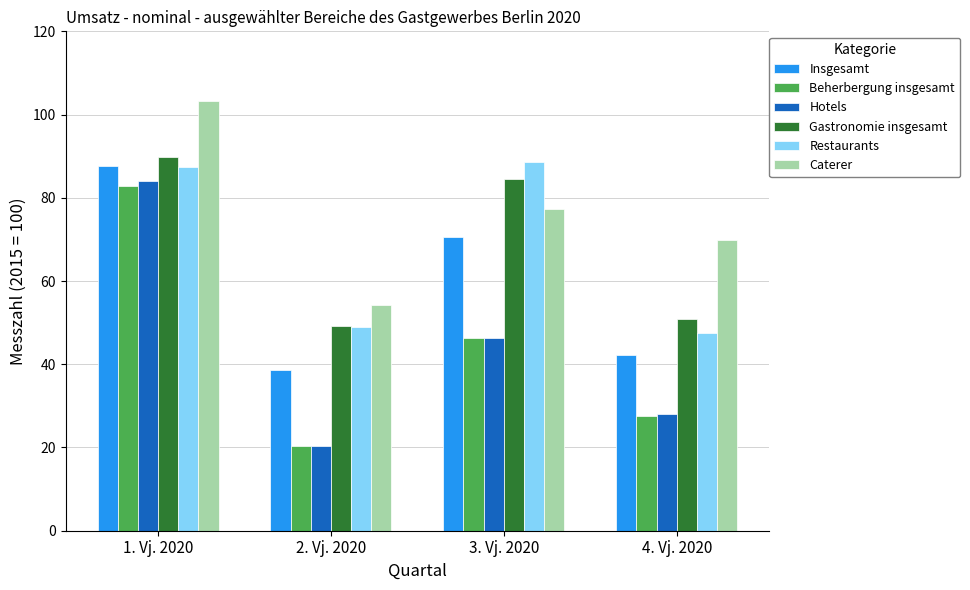

What is the approximate value of Caterer at 1. Vj. 2020?

103.2